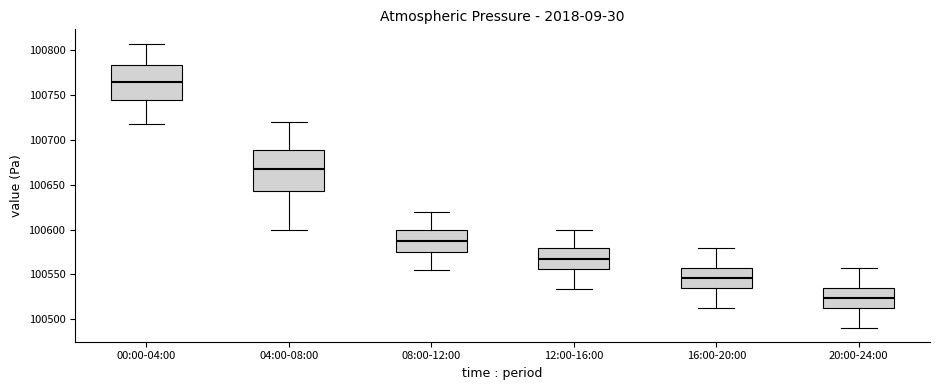

Reading left to right, read every box against the y-axis: the position of its median line, the range the box covers, and the ends of its whiskers. The values are not printed on the chart, so give them approximately, as read against the axis.

00:00-04:00: median 100765, box 100745 to 100785, whiskers 100720 to 100805
04:00-08:00: median 100665, box 100645 to 100690, whiskers 100600 to 100720
08:00-12:00: median 100590, box 100575 to 100600, whiskers 100555 to 100620
12:00-16:00: median 100570, box 100555 to 100580, whiskers 100535 to 100600
16:00-20:00: median 100545, box 100535 to 100555, whiskers 100515 to 100580
20:00-24:00: median 100525, box 100515 to 100535, whiskers 100490 to 100555